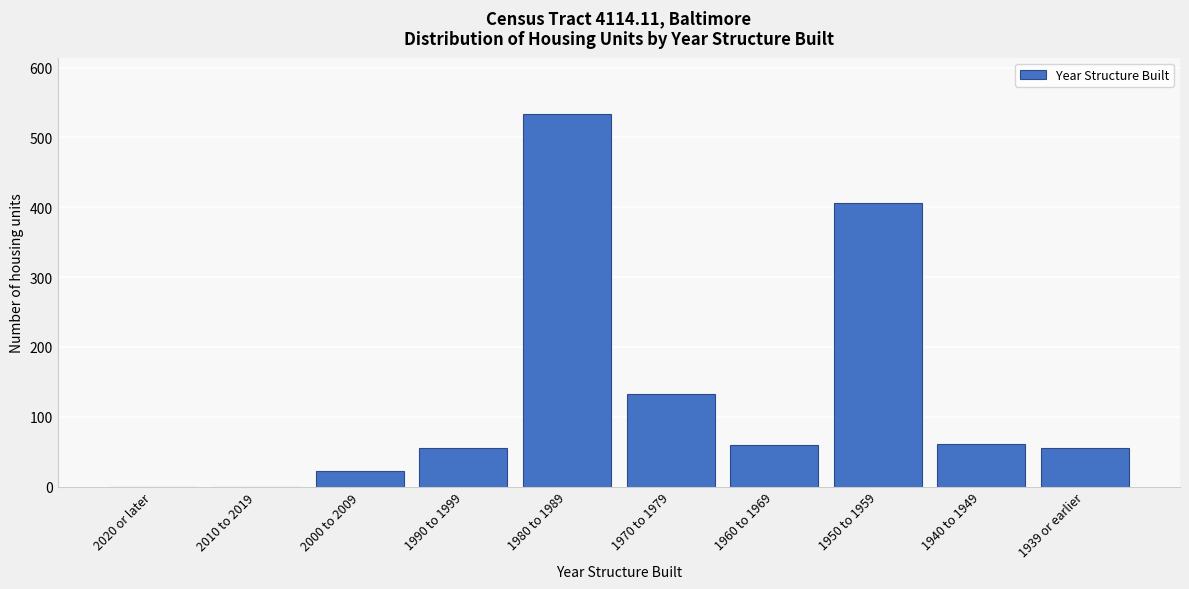

The chart shows a value of 30 at 1990 to 1999. True or false?

False